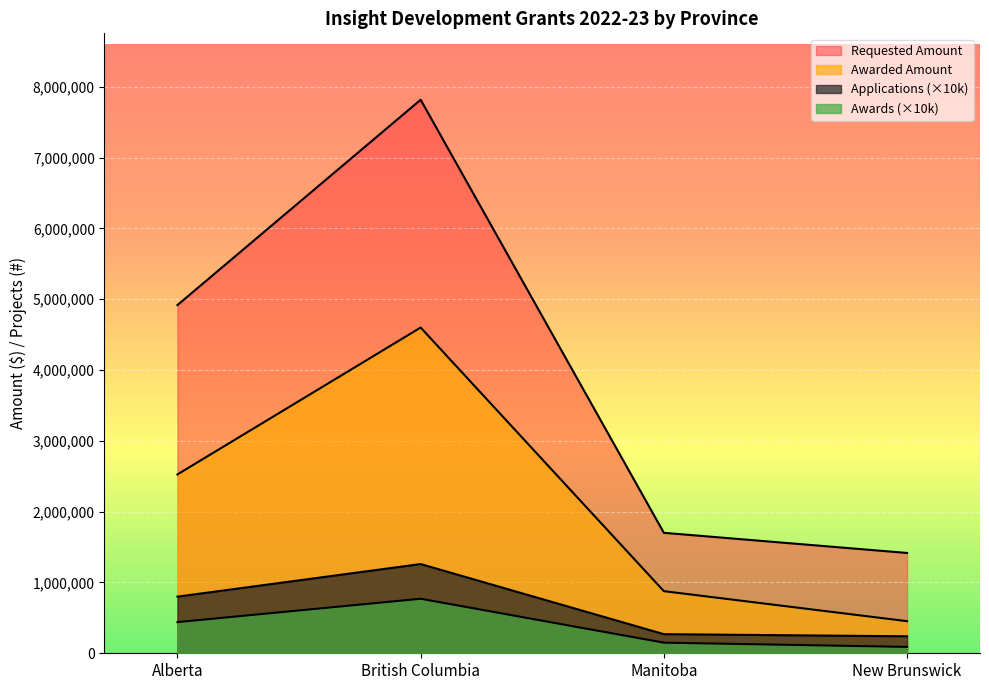

What is the greatest value displayed?

7816721